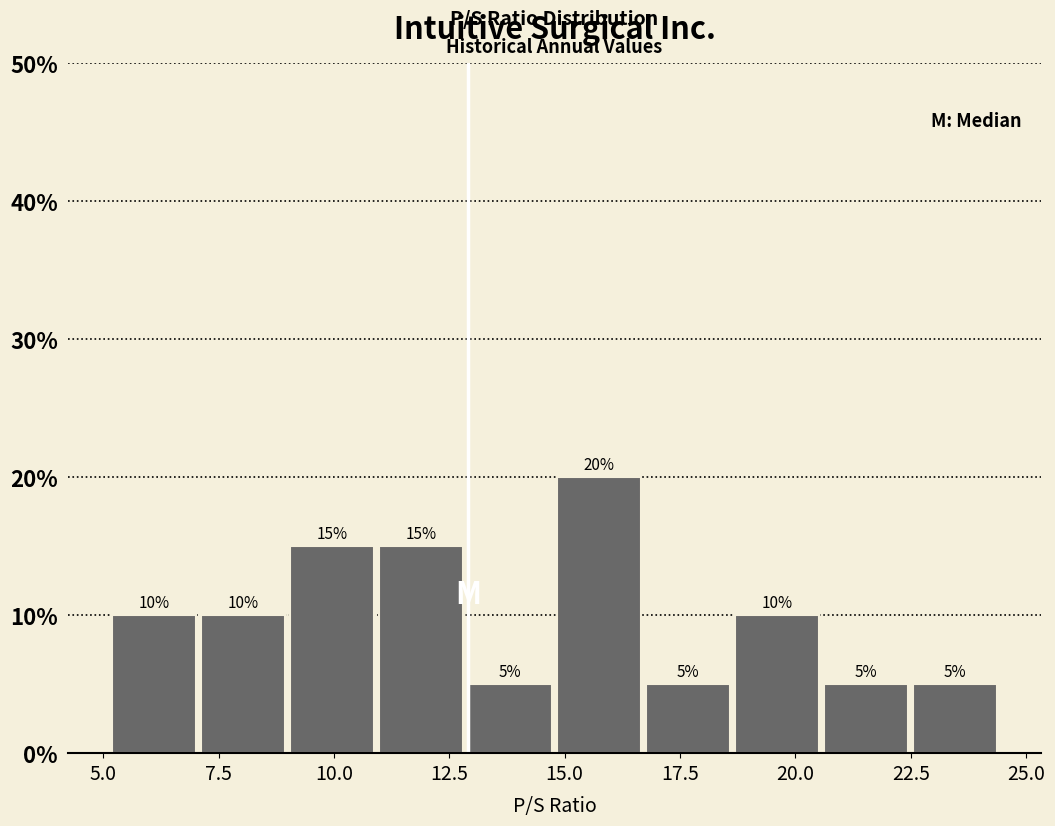

Read against the x-axis, roughly where is the centre of the tallest bar?

15.5